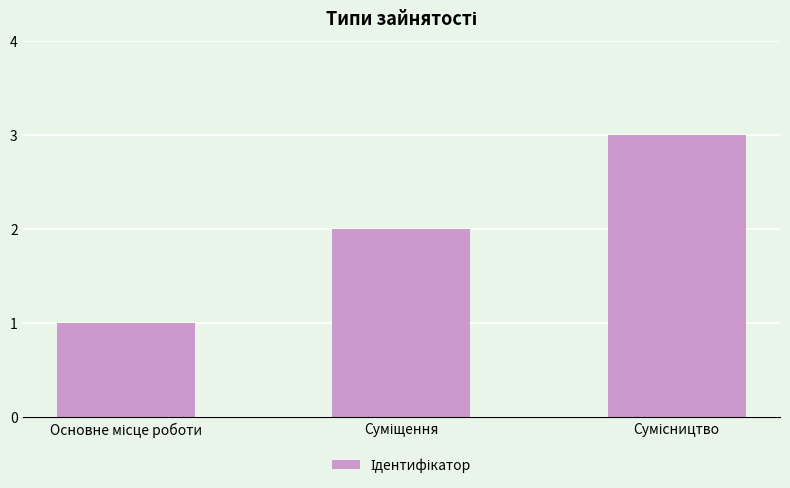

What is the difference between the maximum and minimum values?

2